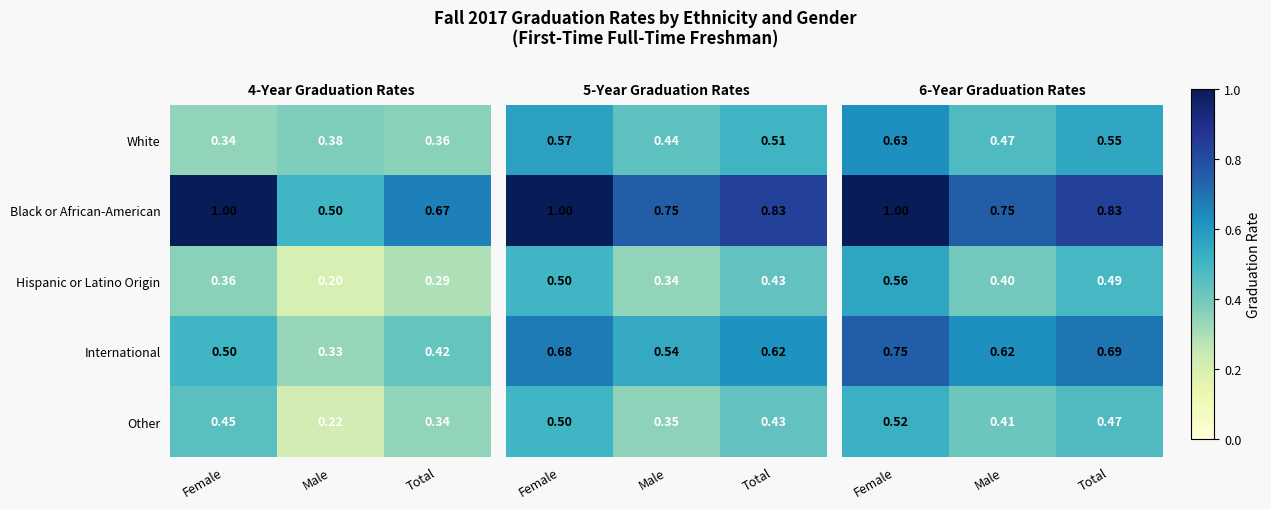

What is the total value across all series at Total?

3.0